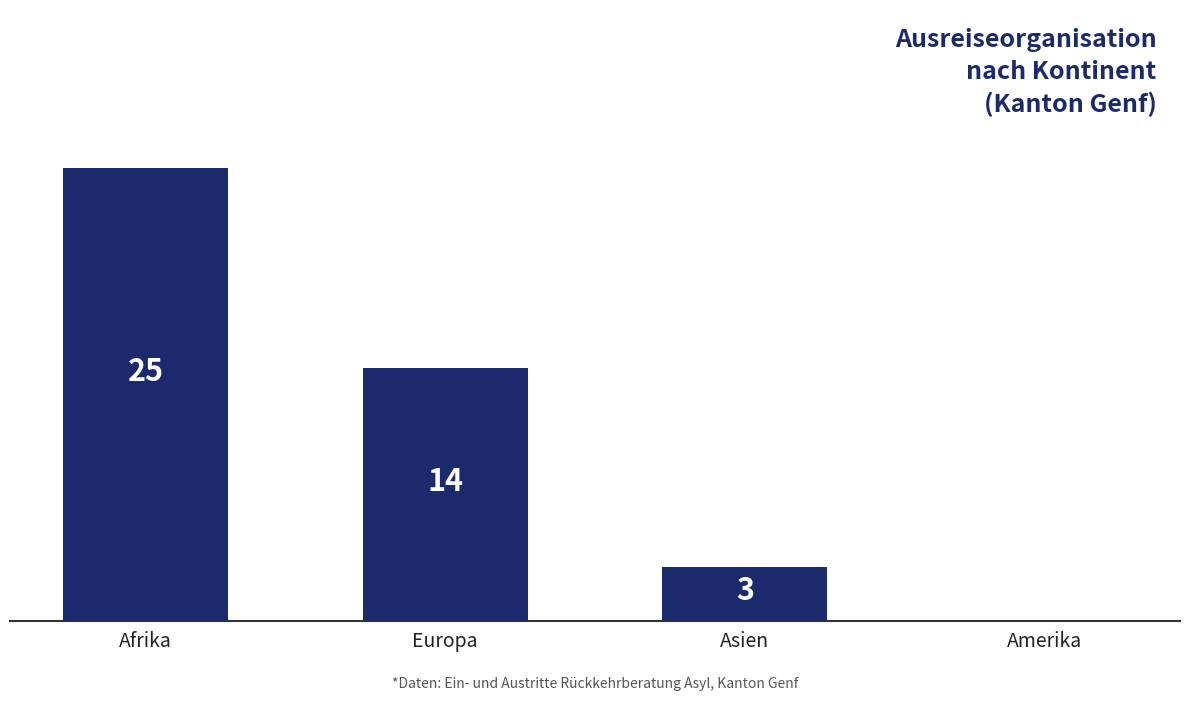

At which label is the value closest to 12?

Europa